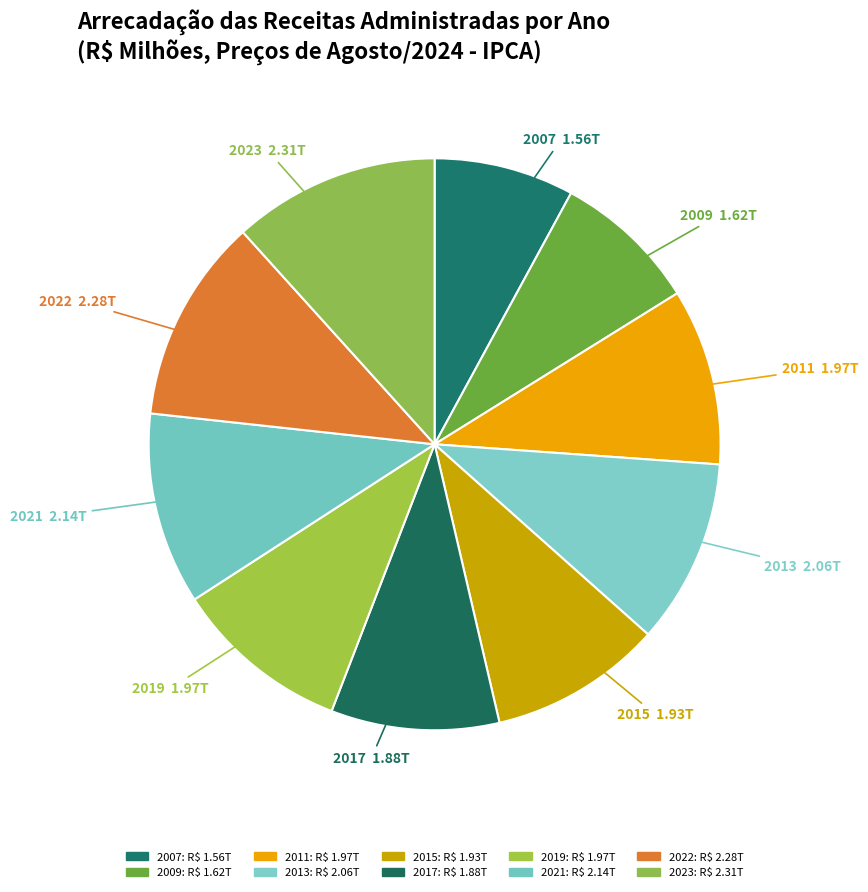

Count the number of slices in the pie.

10